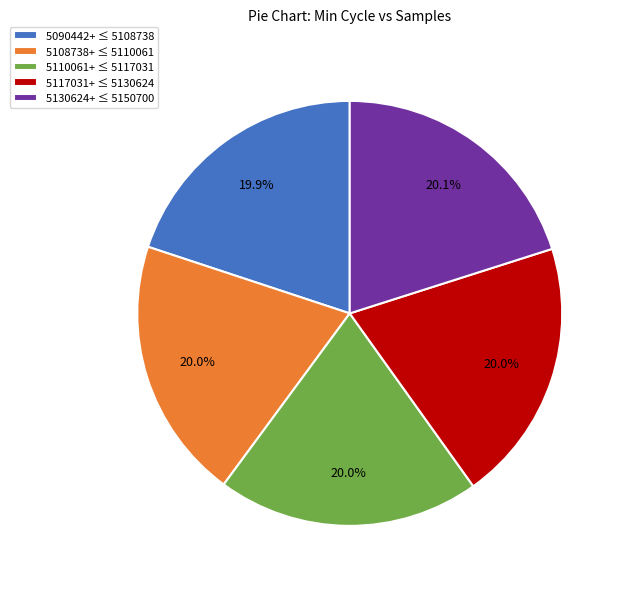

Does any single category account for the majority?

No